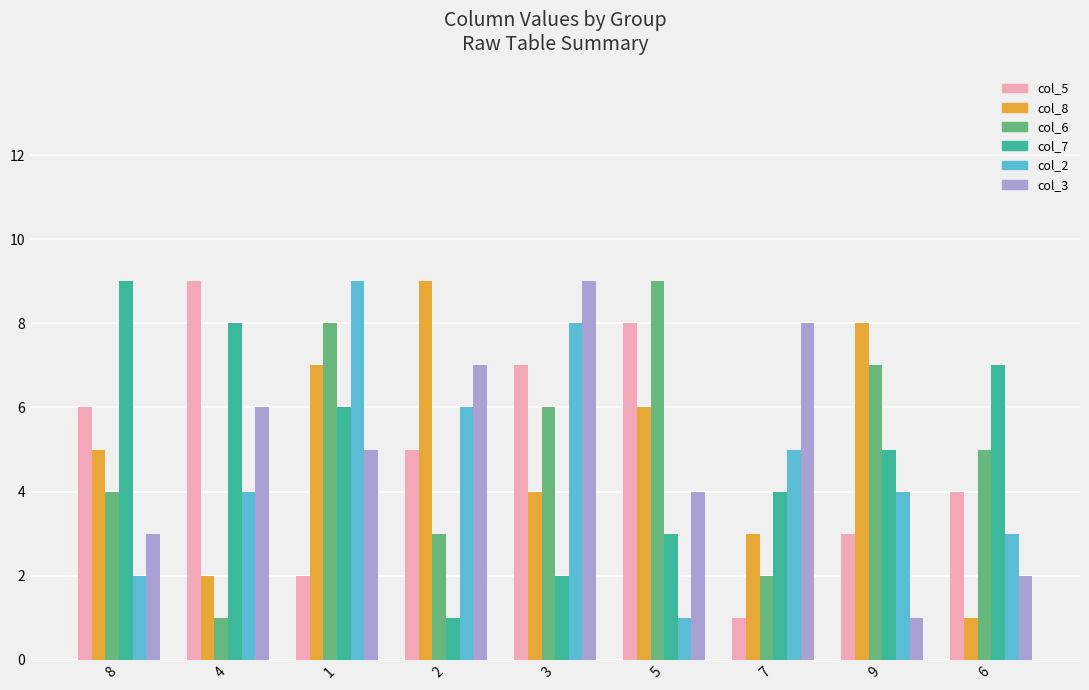

What is the label of the 5th bar from the right?

3